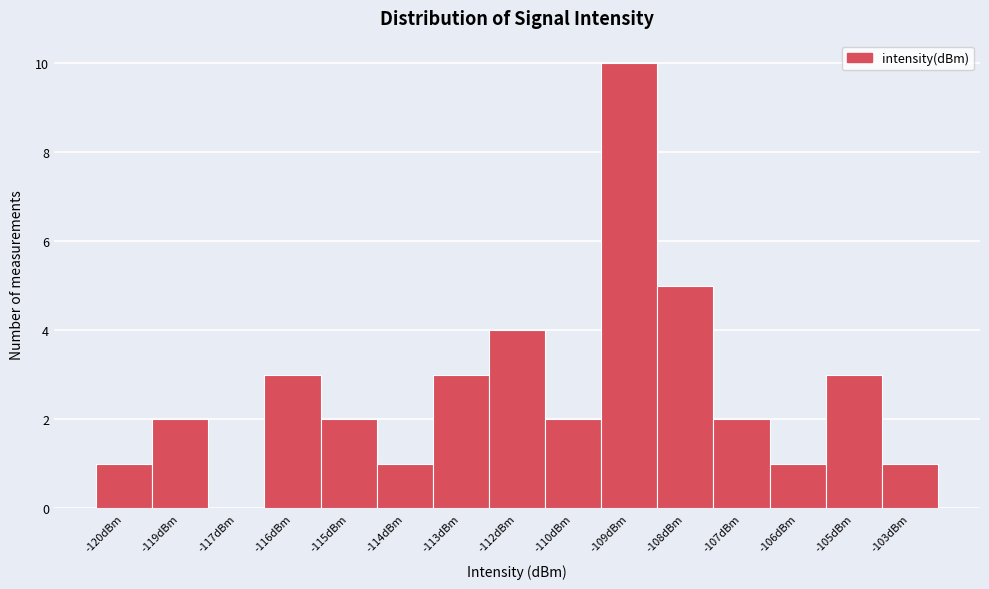

Reading right to left, list all the values displayed in this chart.

-103dBm=1	-105dBm=3	-106dBm=1	-107dBm=2	-108dBm=5	-109dBm=10	-110dBm=2	-112dBm=4	-113dBm=3	-114dBm=1	-115dBm=2	-116dBm=3	-117dBm=0	-119dBm=2	-120dBm=1